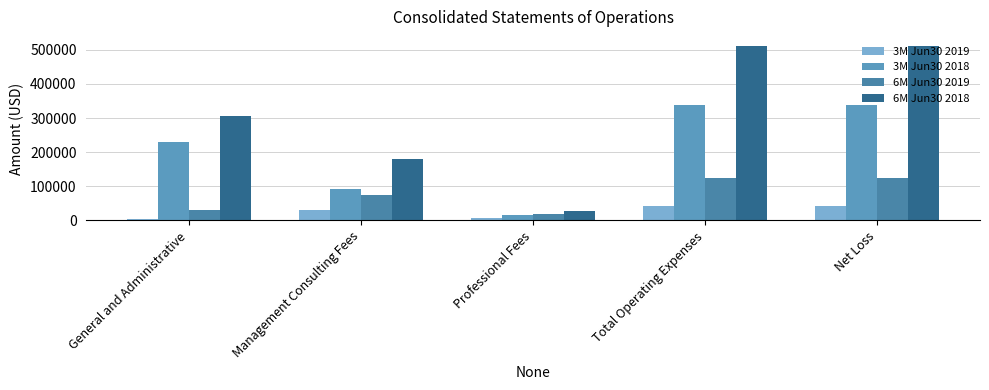

What is the lowest value of the 6M Jun30 2019 series?

18000